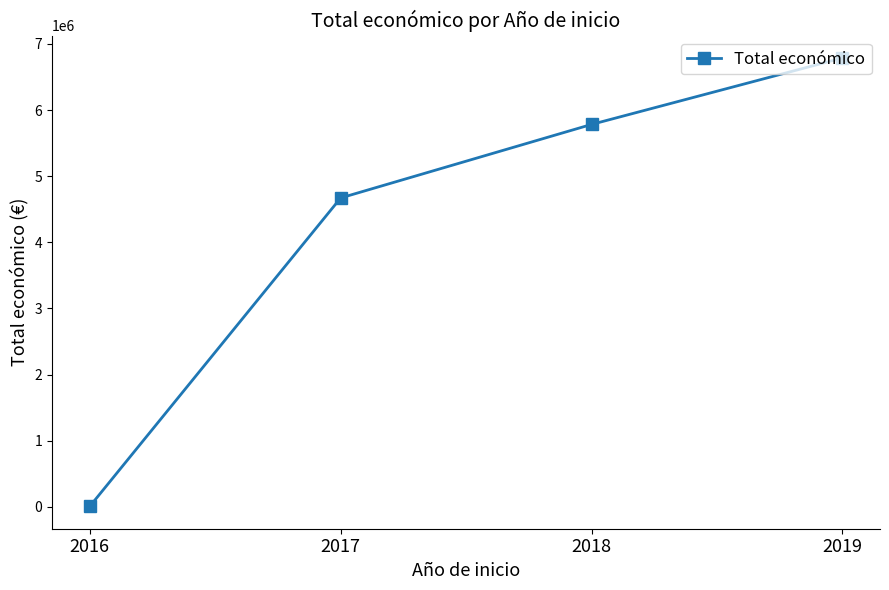

Is it true that the value at 2018 is 5782416?

True